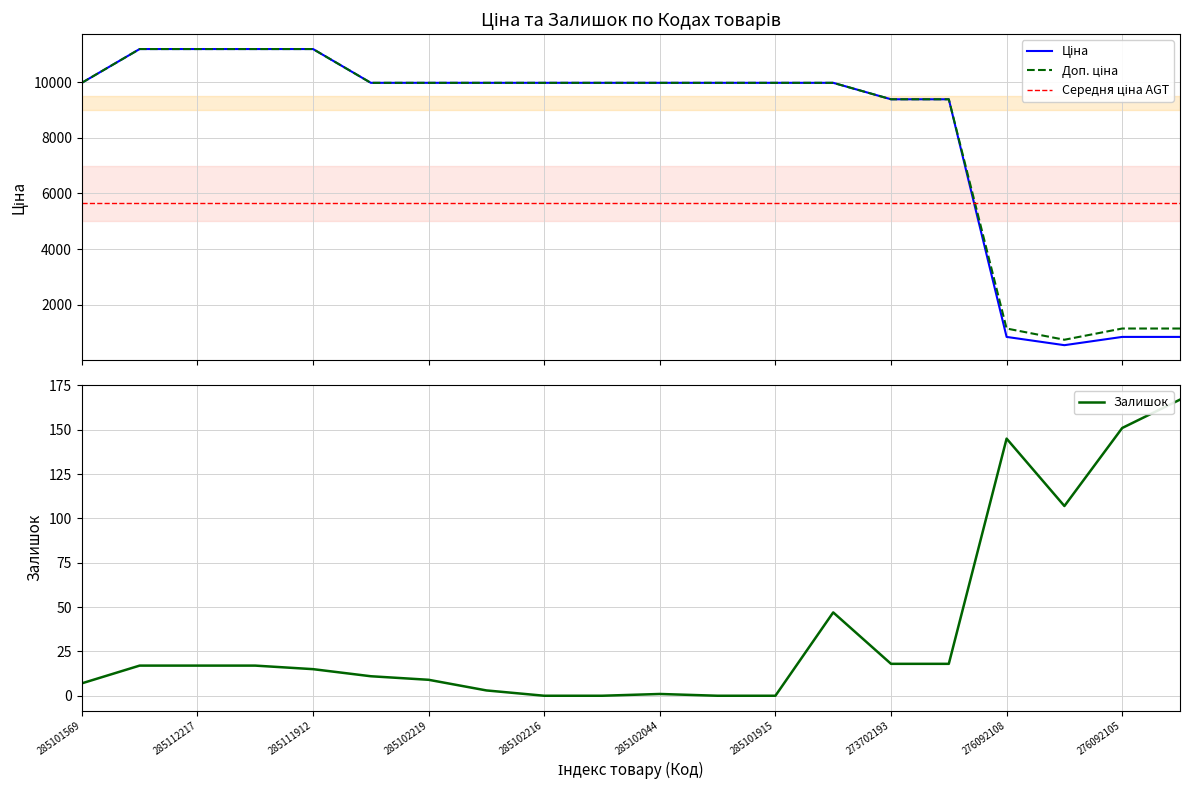

True or false: Доп. ціна and Залишок intersect in this chart.

False